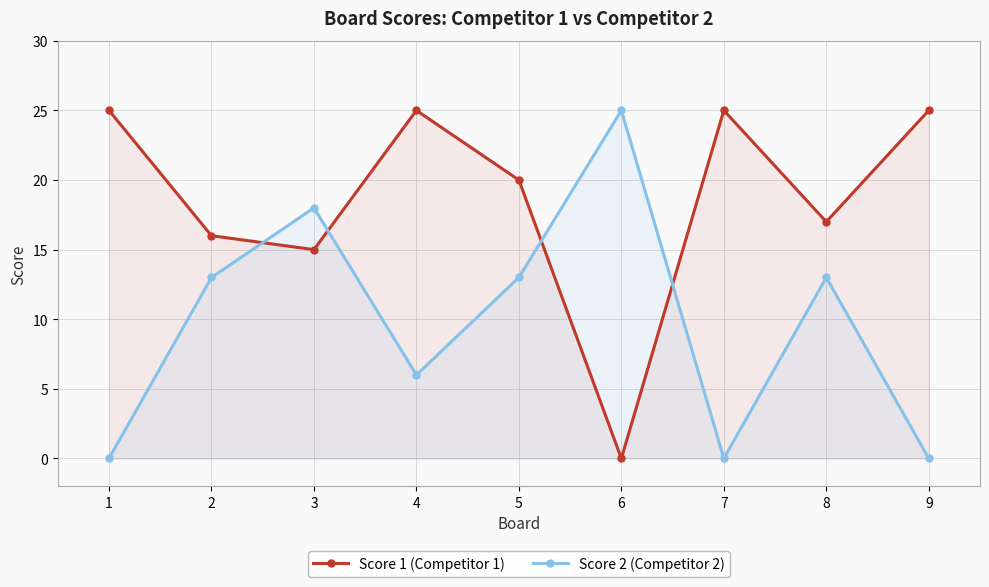

Is it true that Score 2 (Competitor 2) equals 13 at 5?

True